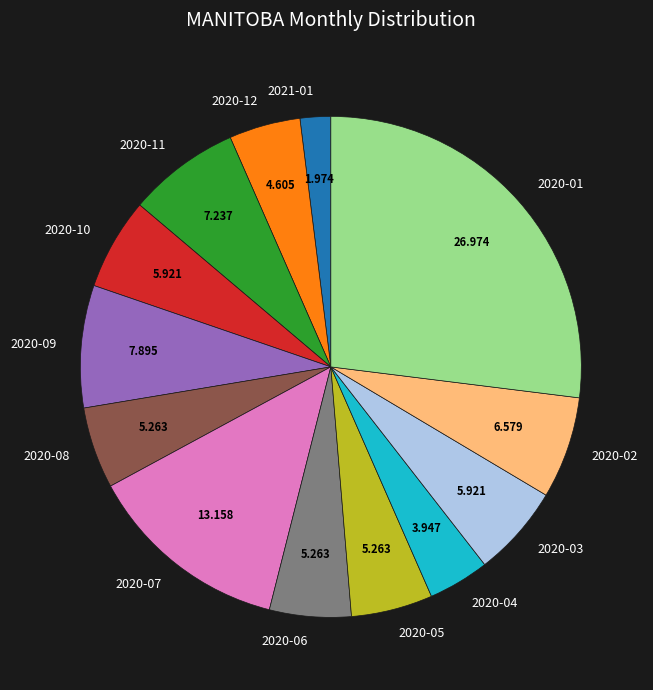

Do 2020-08 and 2020-06 together represent more than half of the pie?

No